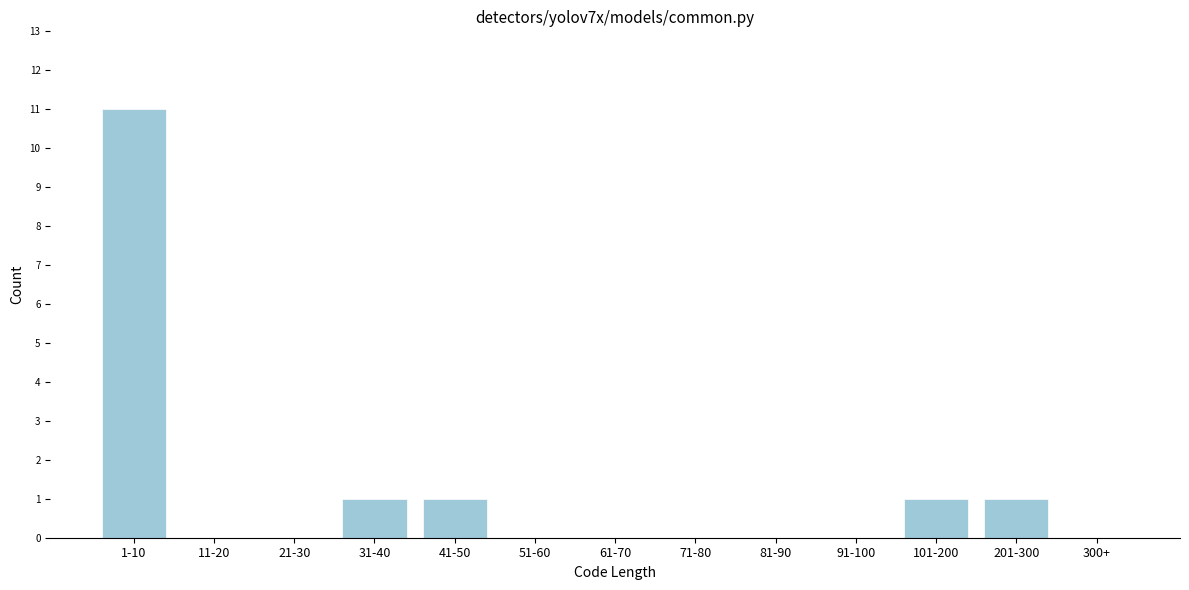

Reading right to left, list all the values displayed in this chart.

300+=0	201-300=1	101-200=1	91-100=0	81-90=0	71-80=0	61-70=0	51-60=0	41-50=1	31-40=1	21-30=0	11-20=0	1-10=11